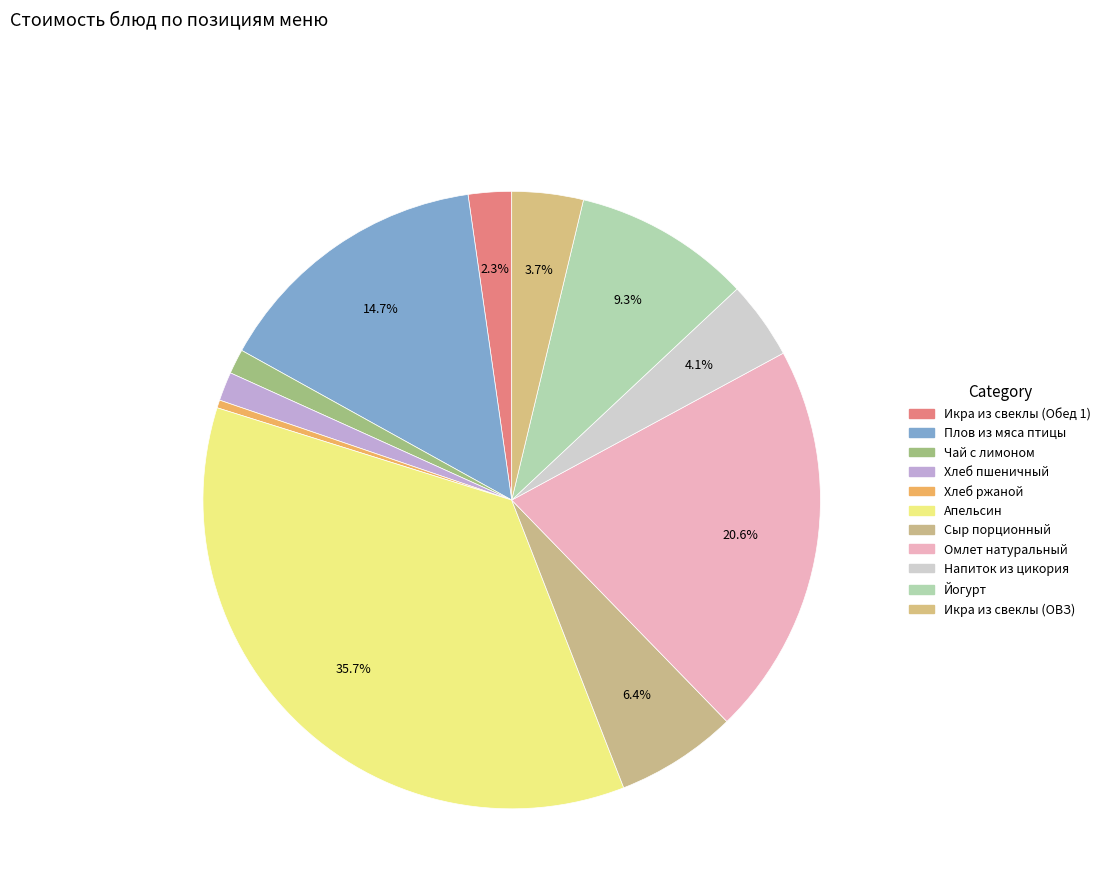

Which category has the biggest portion of the pie?

Апельсин